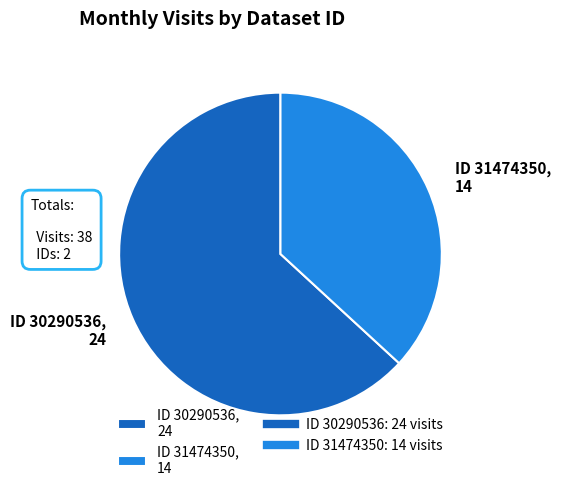

Which slice is the smallest?

ID 31474350, 14